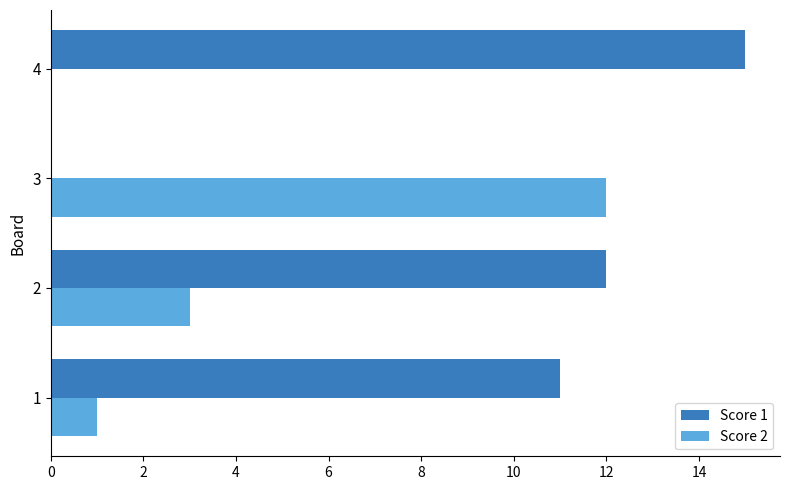

What is the highest value of the Score 1 series?

15